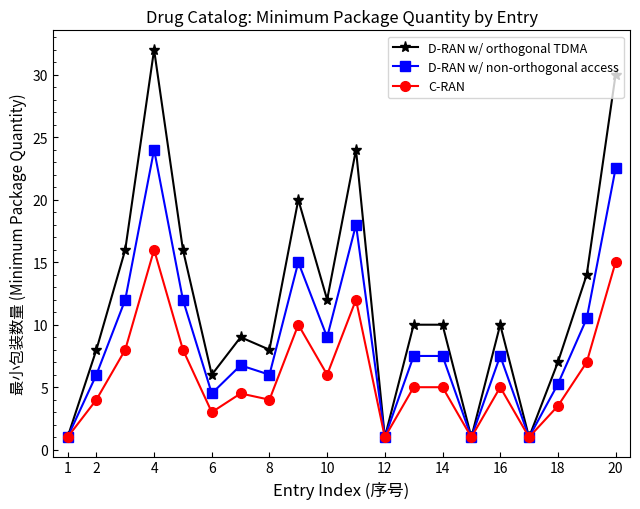

At how many categories does at least one series exceed 17?

4